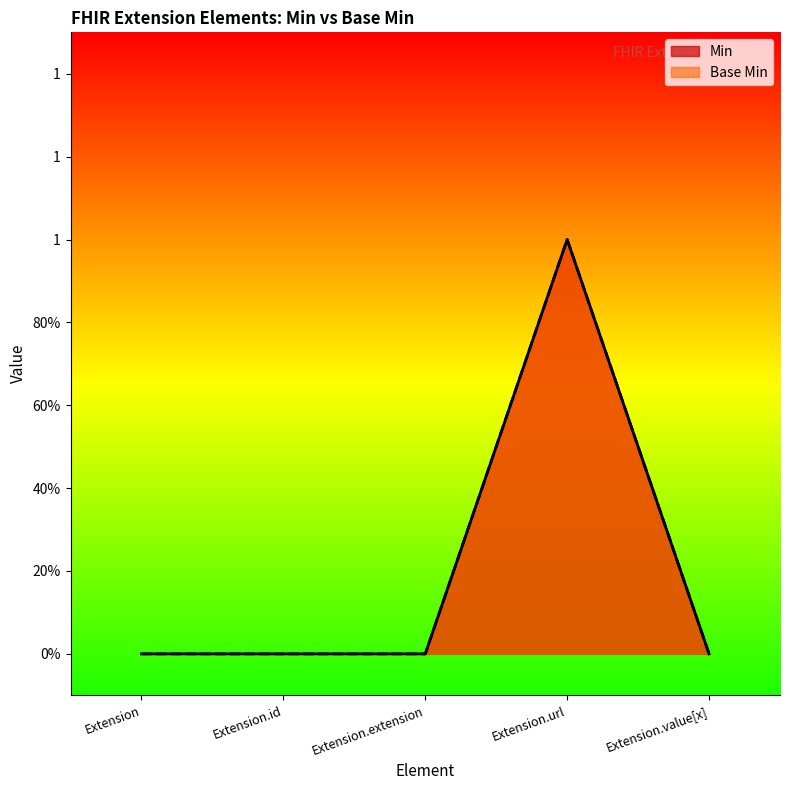

Reading left to right, what are all the values shown in this chart?

Base Min: 0	0	0	1	0
Min: 0	0	0	1	0